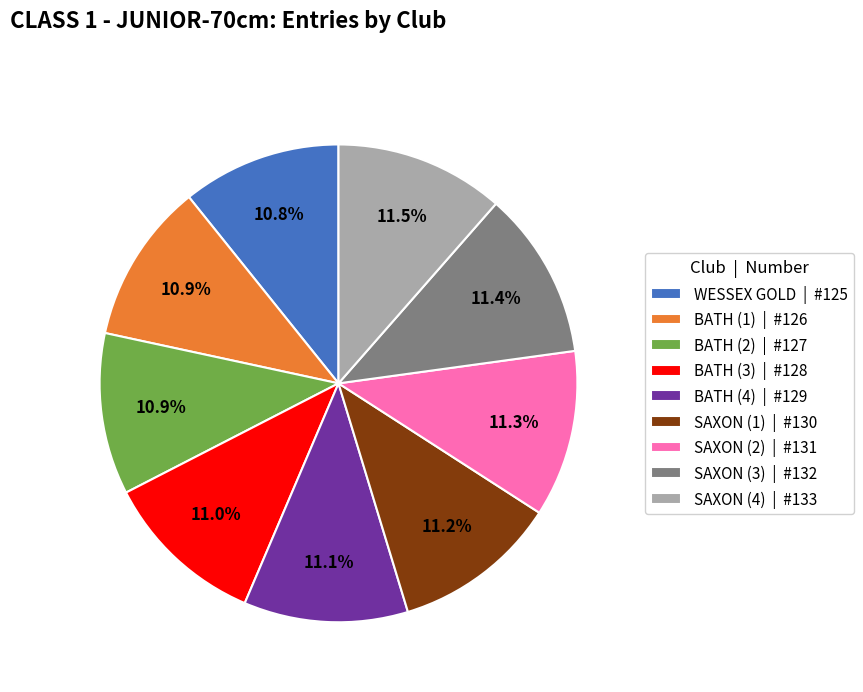

What percentage is NOT represented by SAXON (1)?

88.8%